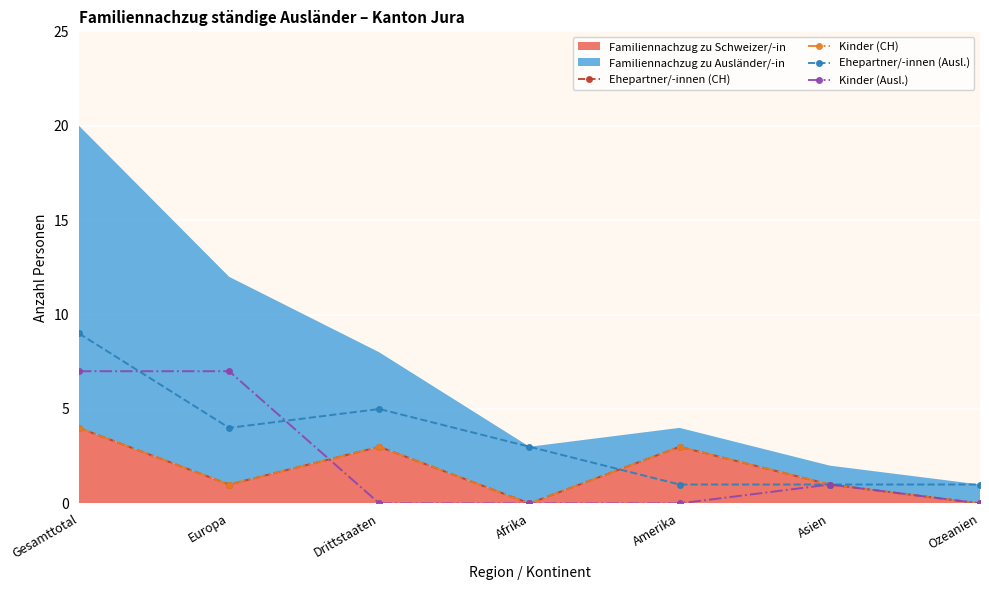

At which category does Kinder (CH) reach its first local peak?

Drittstaaten